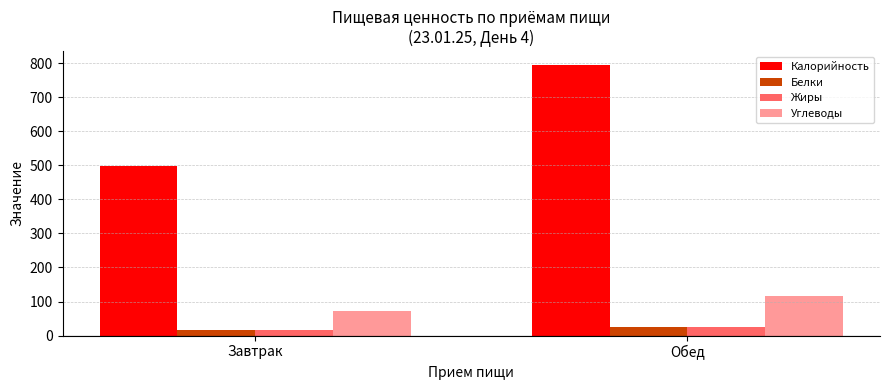

At which label does Калорийность reach its minimum?

Завтрак